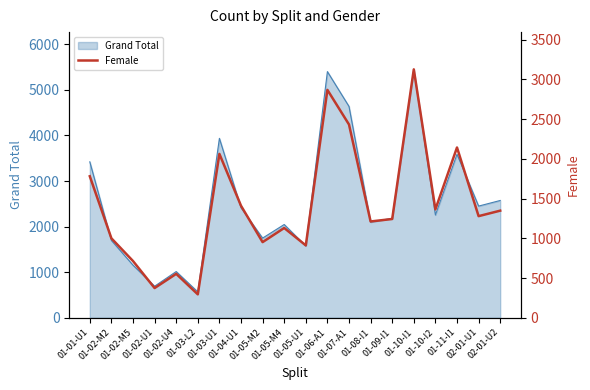

Is it true that the value at 01-03-U1 is 2683?

False